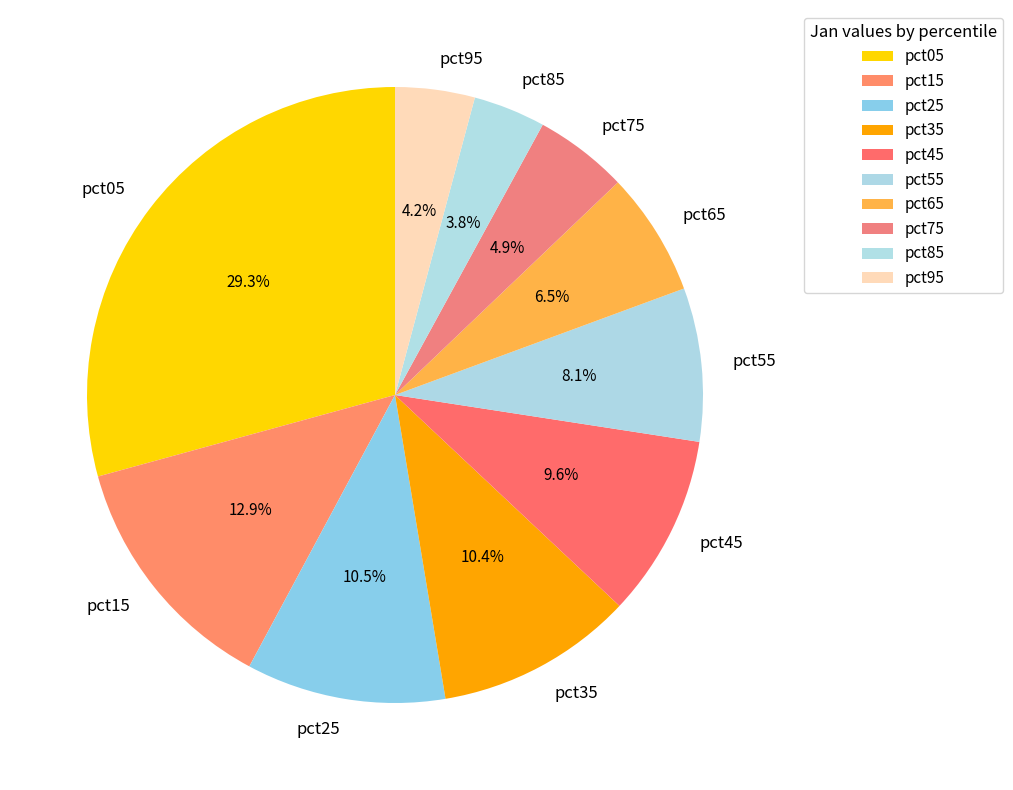

The pct05 slice represents 15% of the pie. True or false?

False